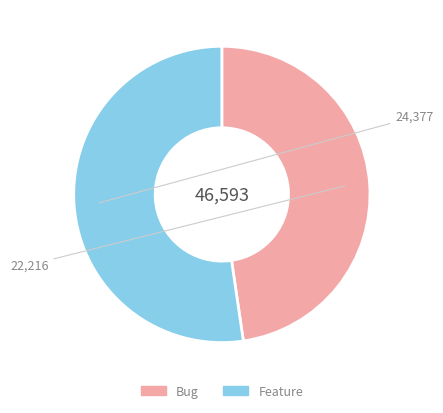

How many slices are in this pie chart?

2